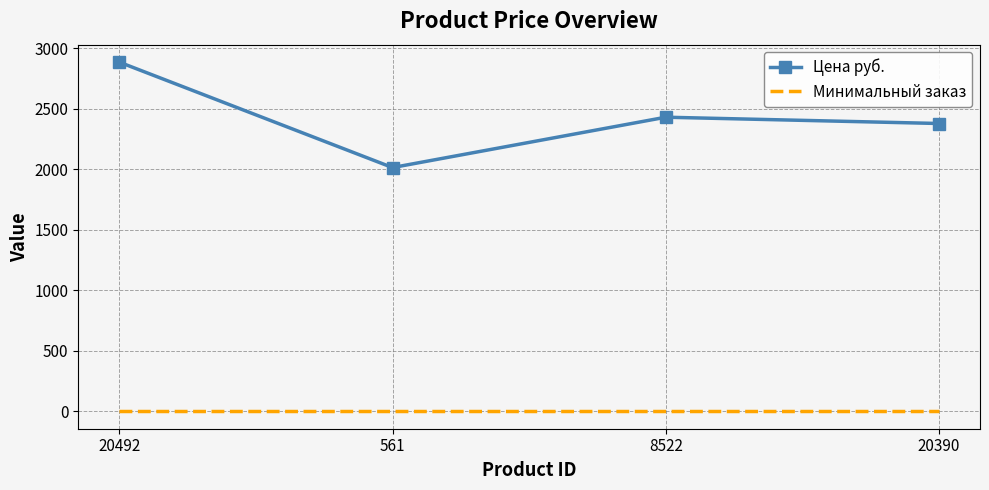

The Цена руб. series shows 2885 at 20492. True or false?

True